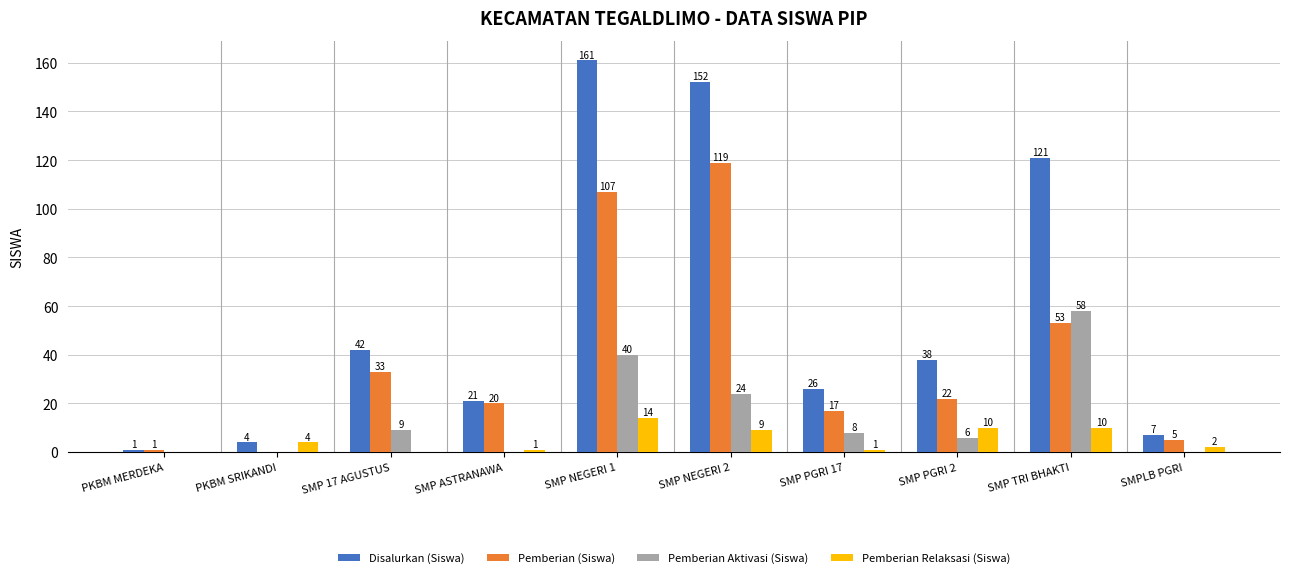

What is the total value across all series at SMP ASTRANAWA?

42